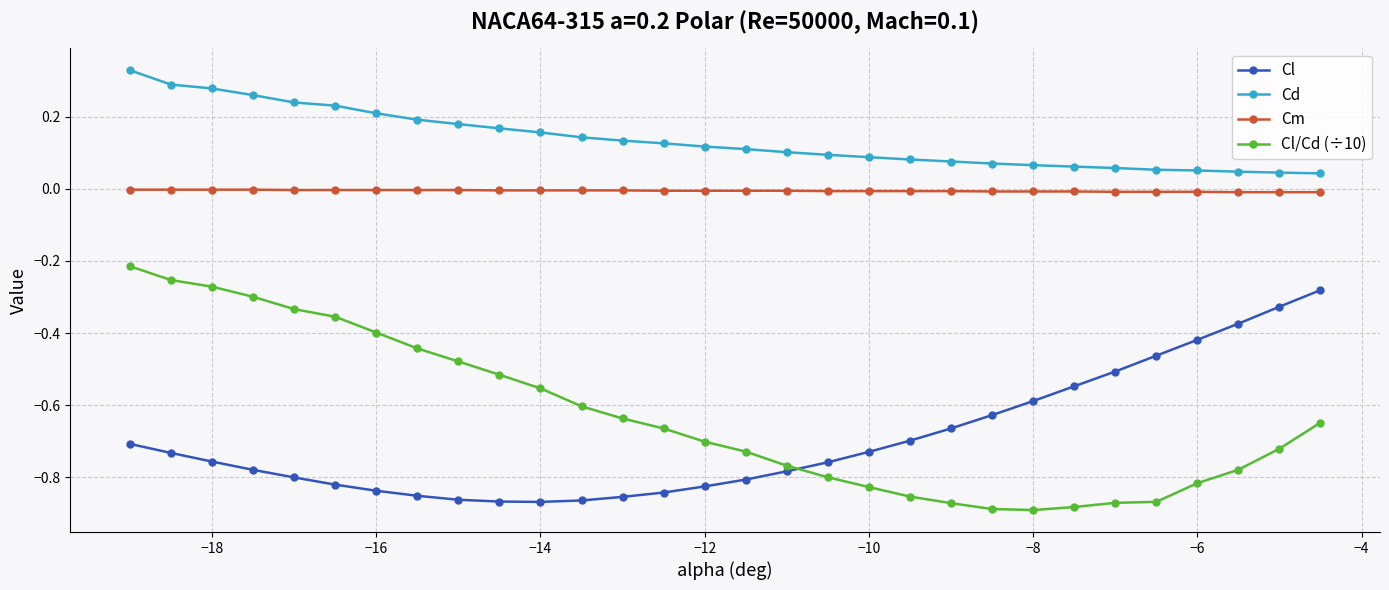

What is the sum of all Cd values?

4.1